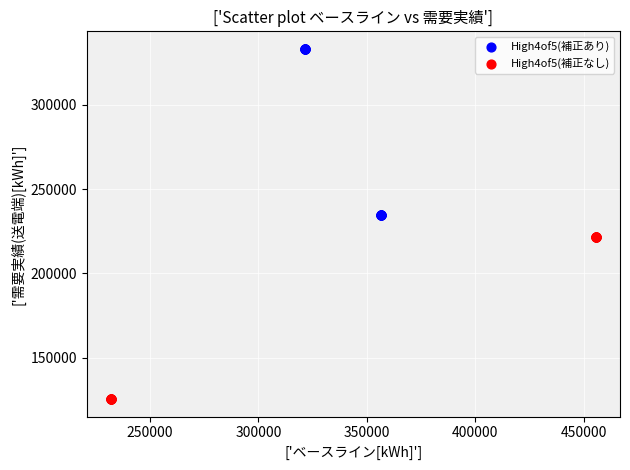

Which series has the largest Y range (max minus min)?

High4of5(補正あり)